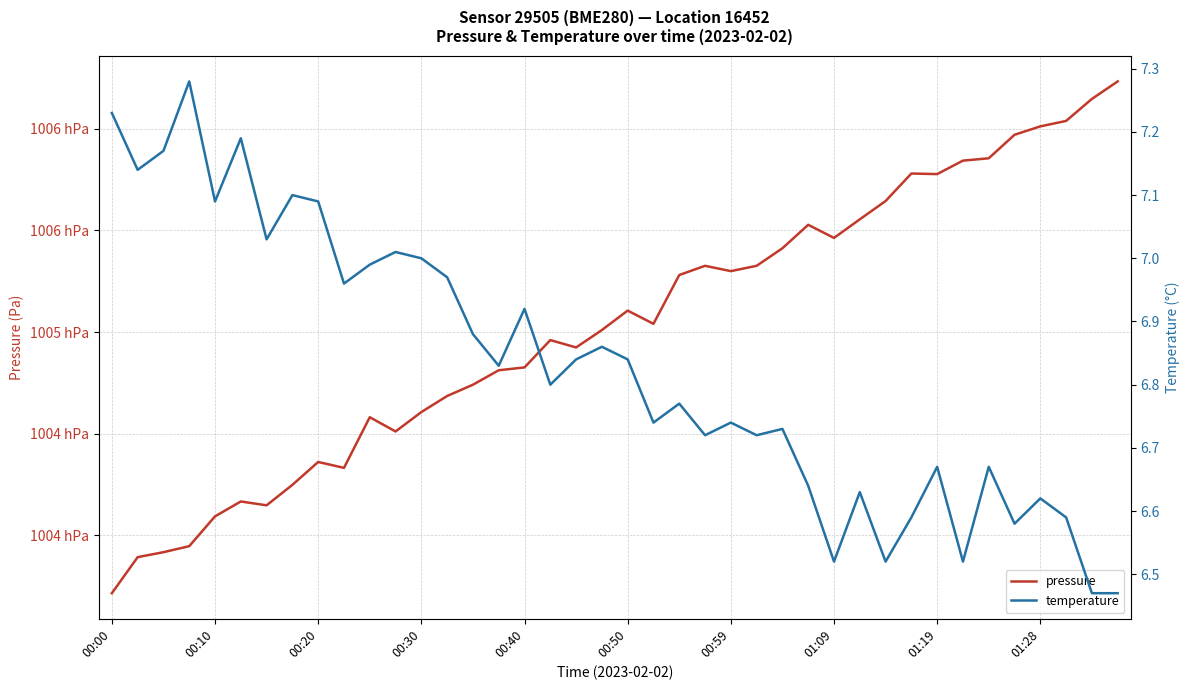

Between 00:00 and 37, which series saw the biggest shift?

pressure